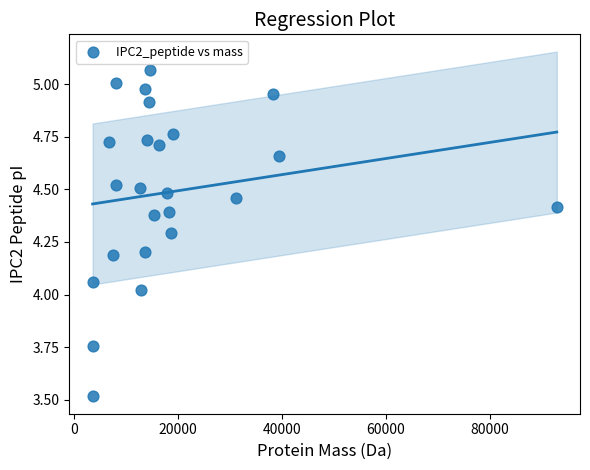

What is the range of X values (max minus min)?

89407.3